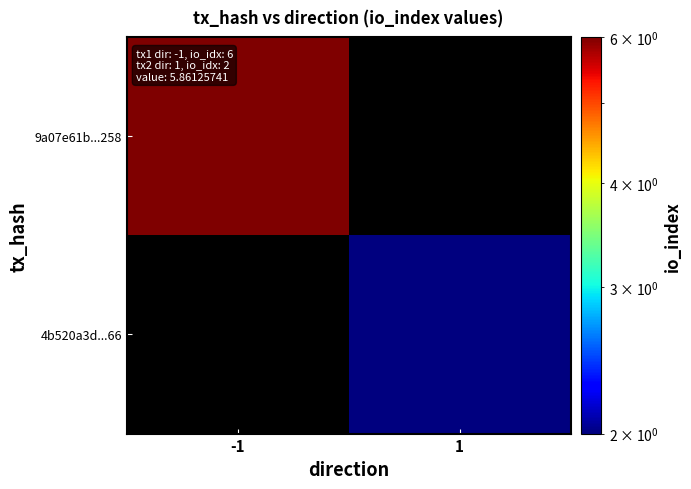

At which label does 9a07e61b...258 reach its peak?

-1